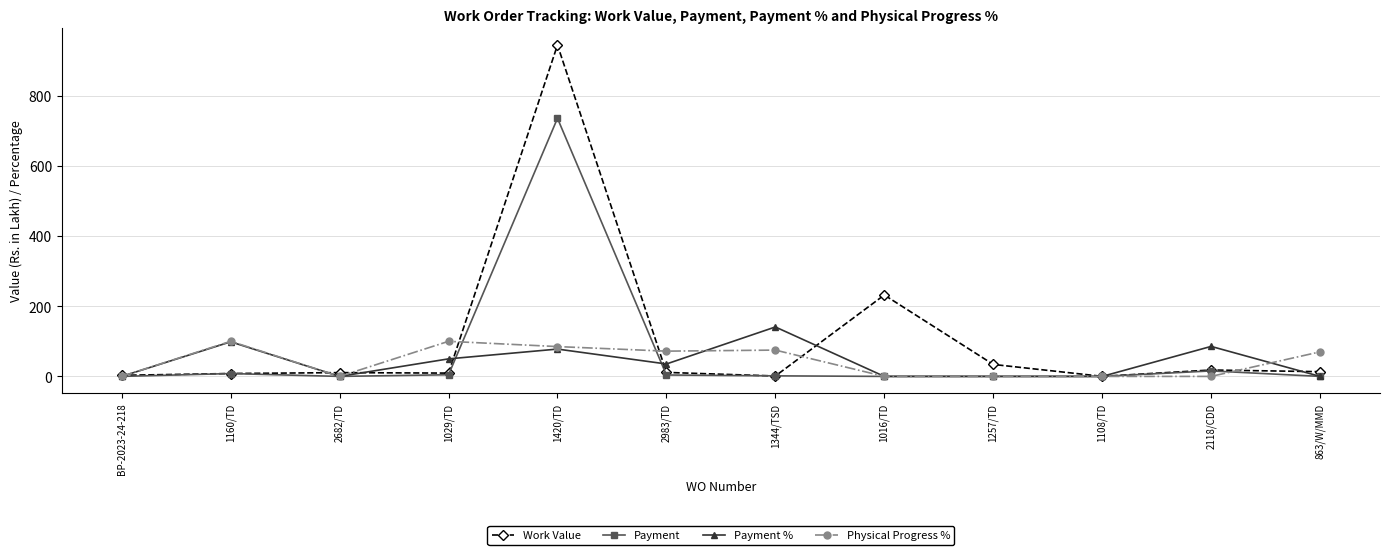

Is it true that Payment equals 0.0 at 1257/TD?

True